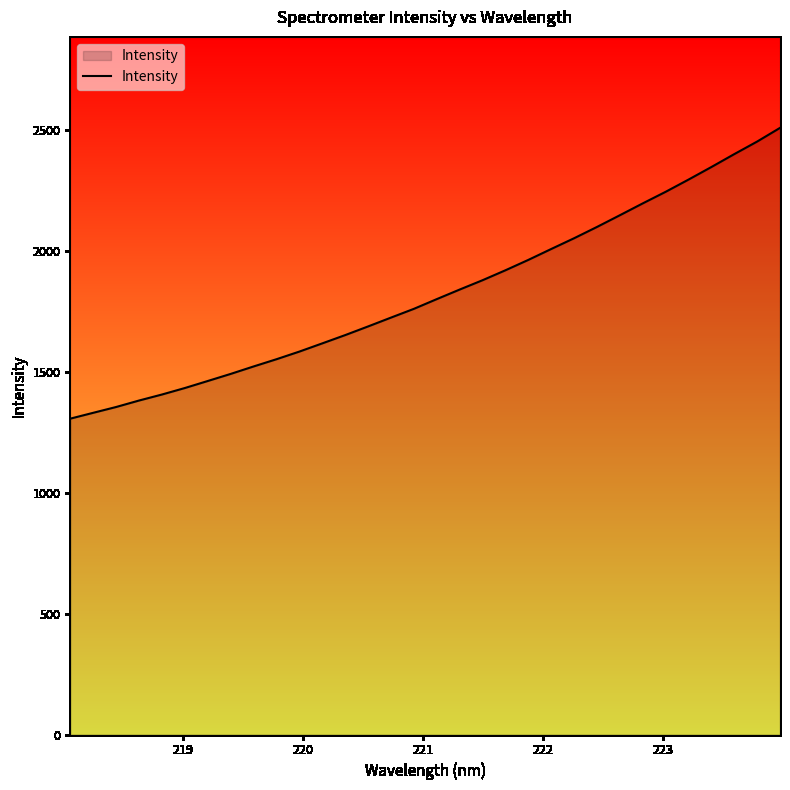

How many lines are shown in the chart?

1